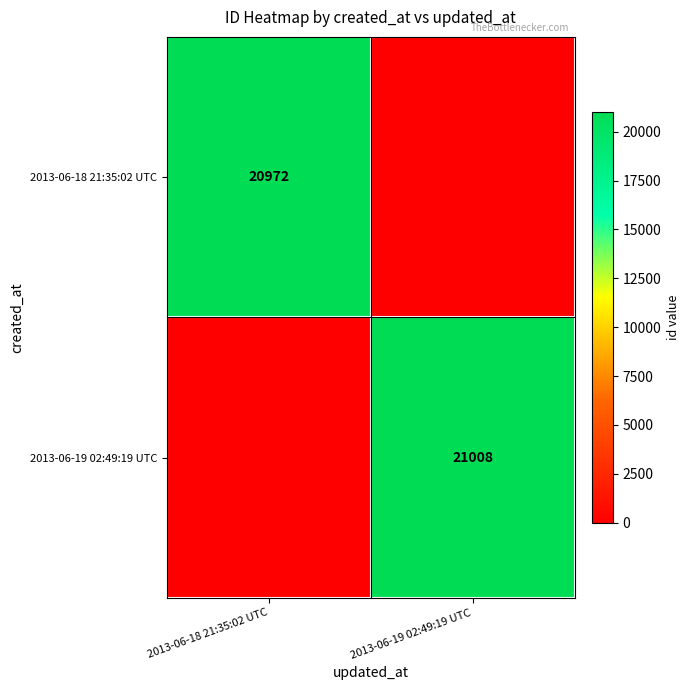

Which has a higher value, 2013-06-18 21:35:02 UTC or 2013-06-19 02:49:19 UTC?

2013-06-18 21:35:02 UTC